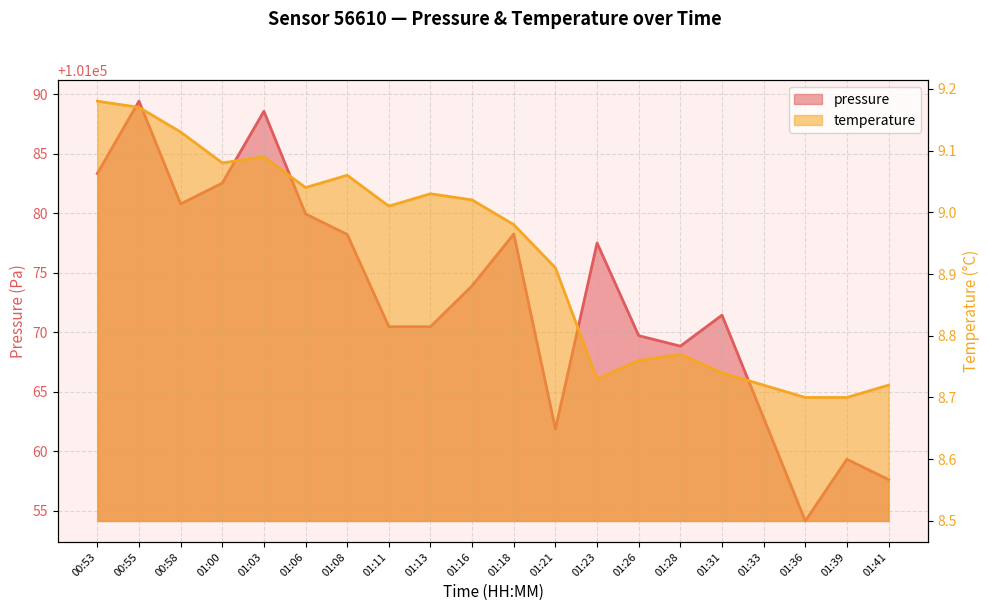

How many data points does each series have?

20